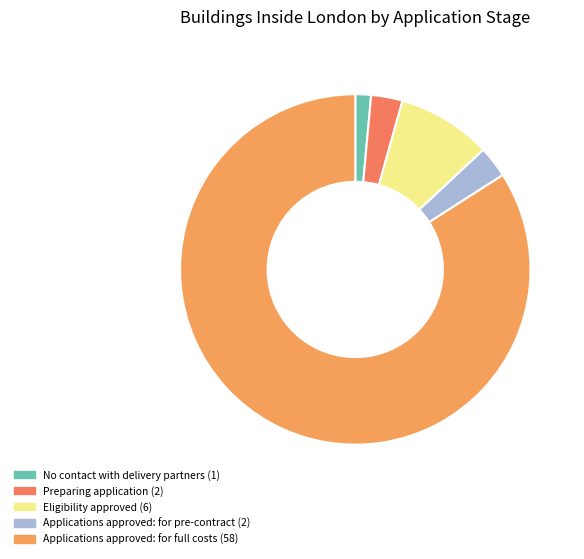

Is the sum of Applications approved: for full costs and No contact with delivery partners greater than half?

Yes